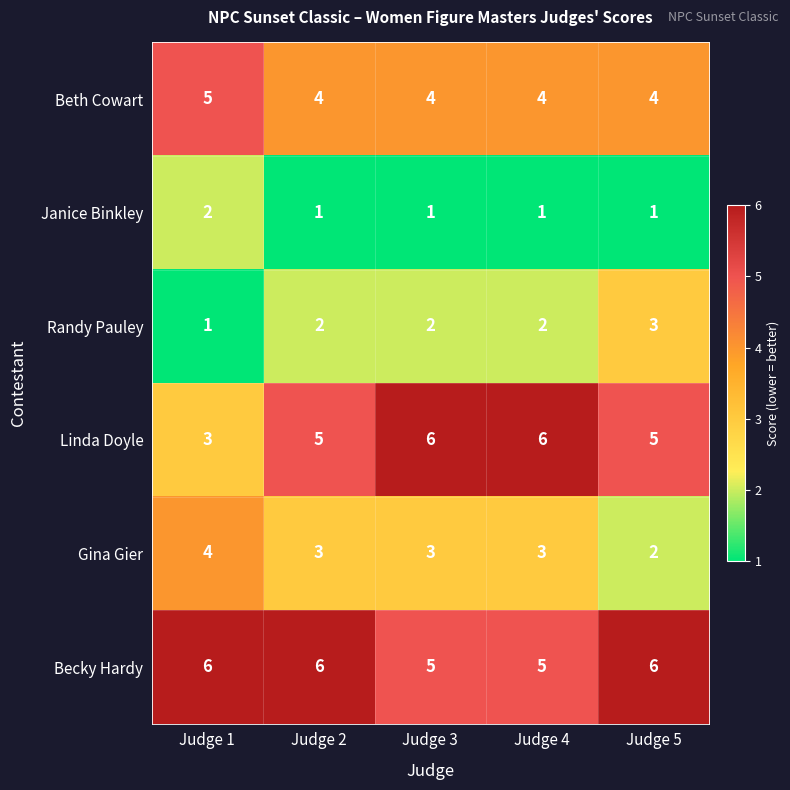

Which series has the widest spread of values?

Linda Doyle